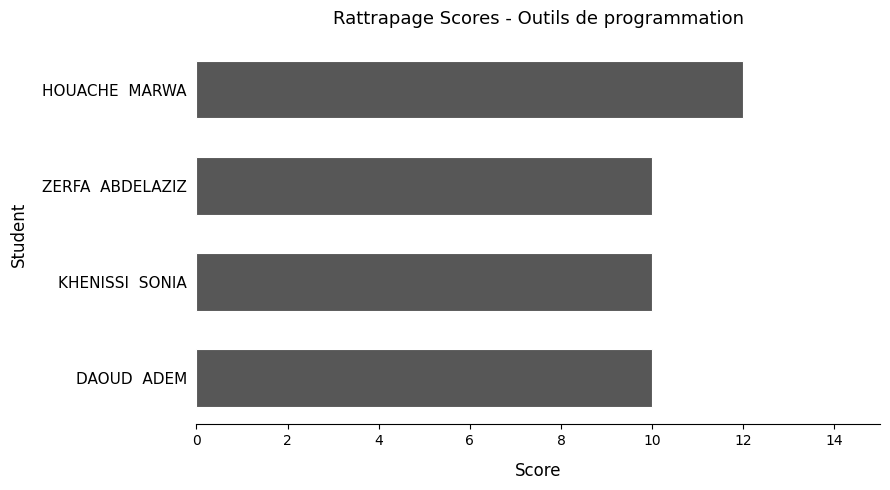

The value at ZERFA  ABDELAZIZ is 5. True or false?

False